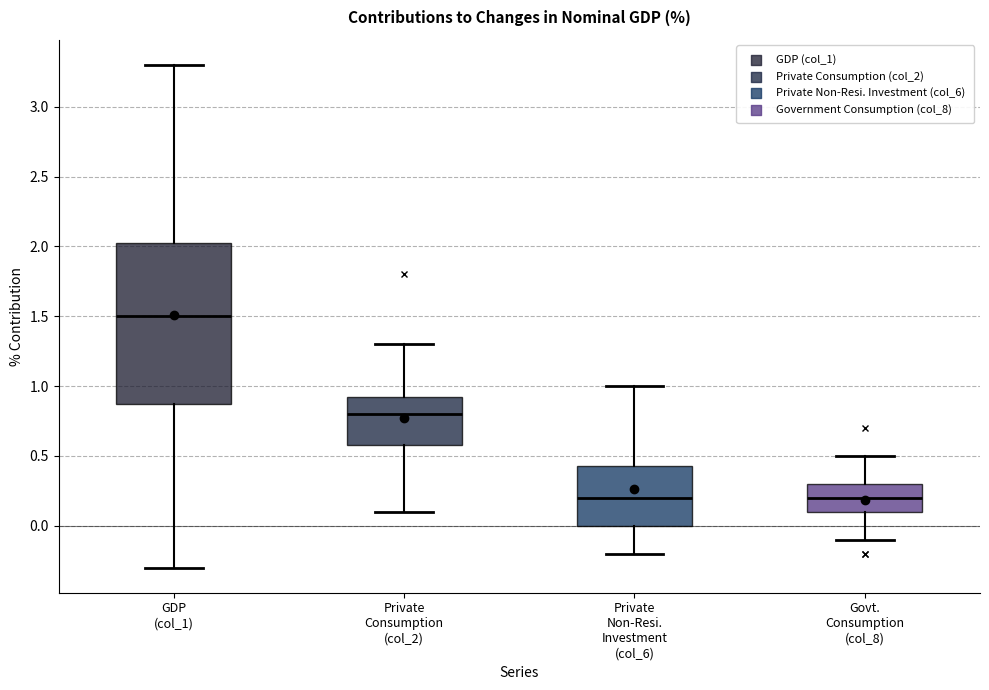

Which box has the highest median line?

GDP (col_1)